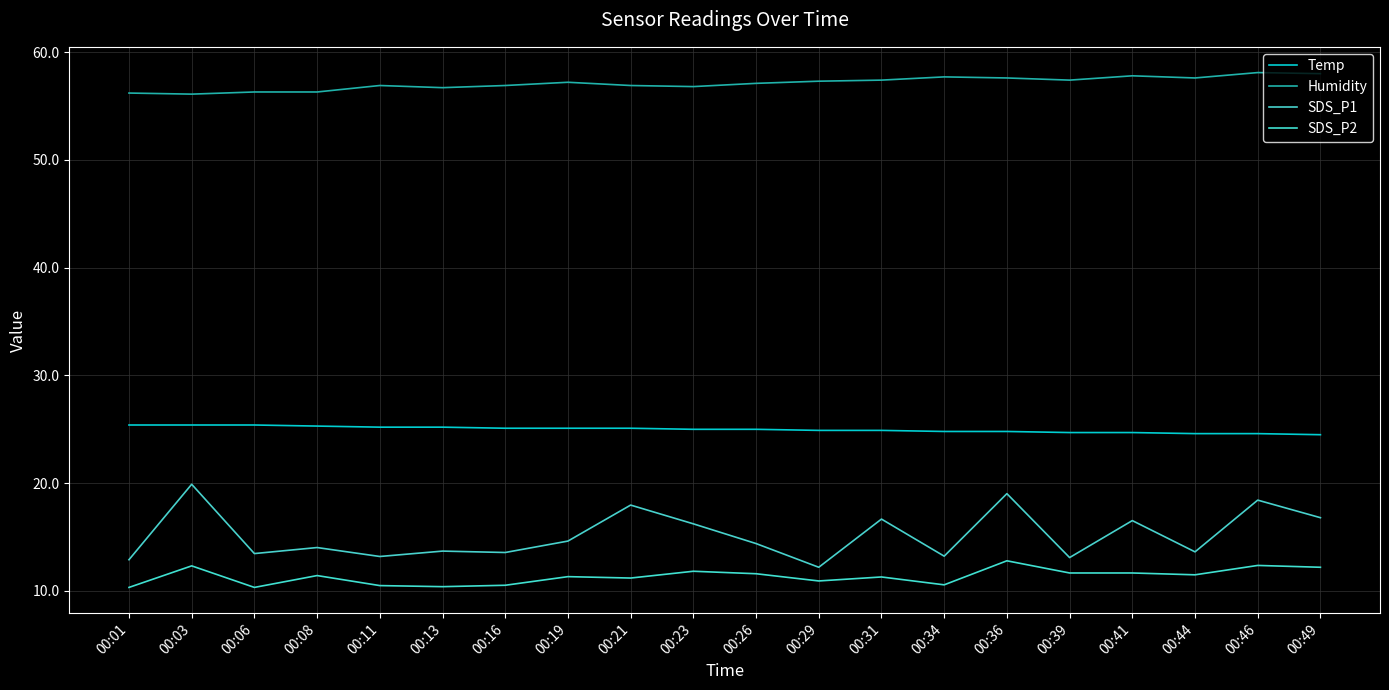

What is the value of the Humidity point at the 12th from the left?

57.3